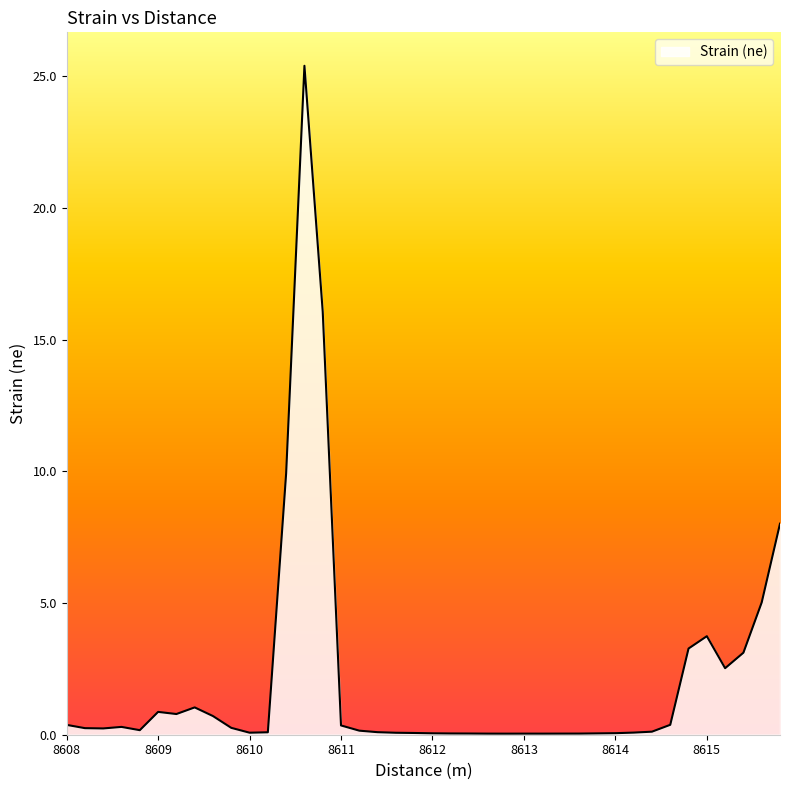

What is the greatest value displayed?

25.4